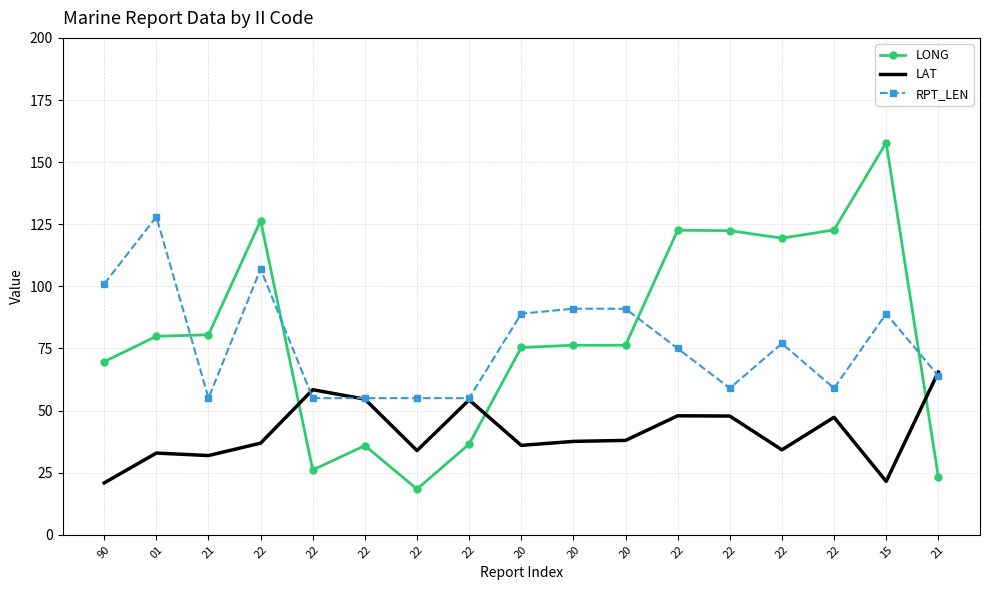

What are all the series names shown in the legend?

LONG, LAT, RPT_LEN